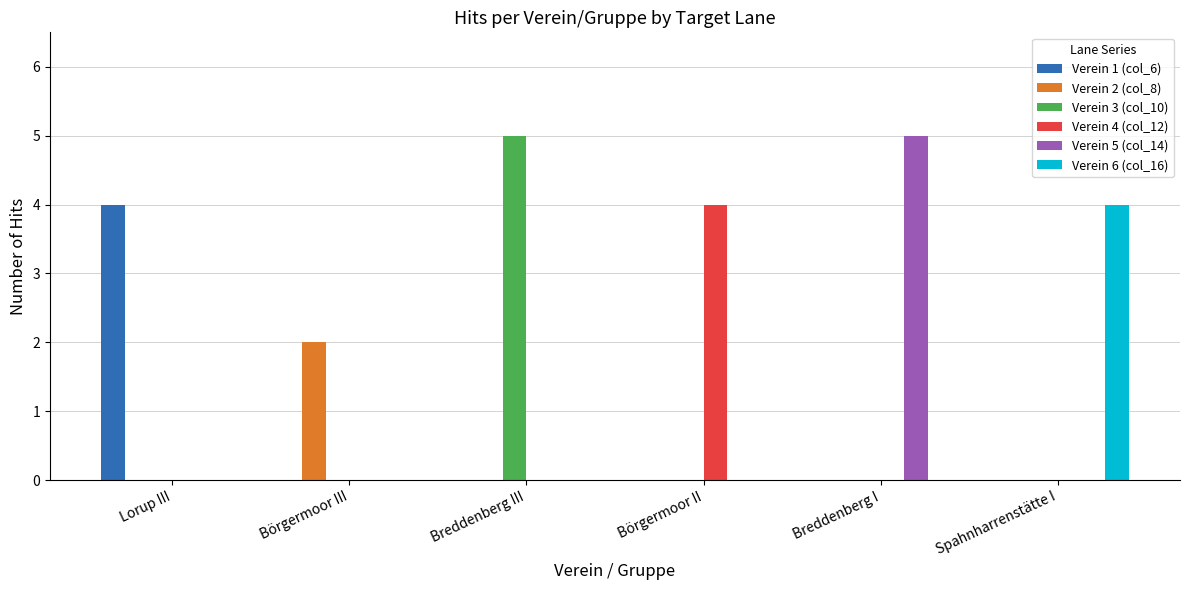

What is the total value across all series at Spahnharrenstätte I?

4